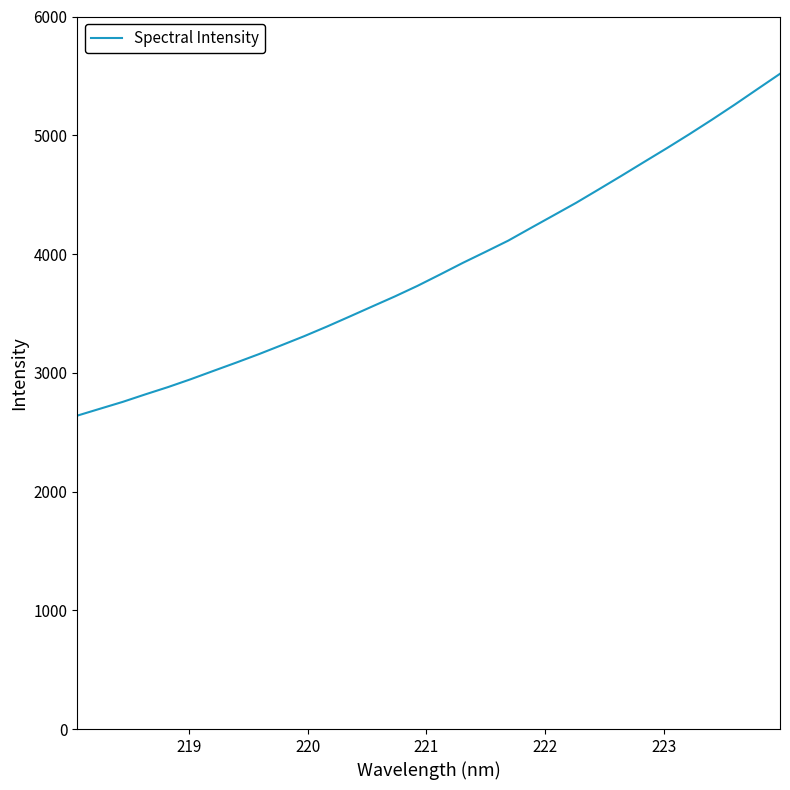

What is the difference between the maximum and minimum values?

2878.7